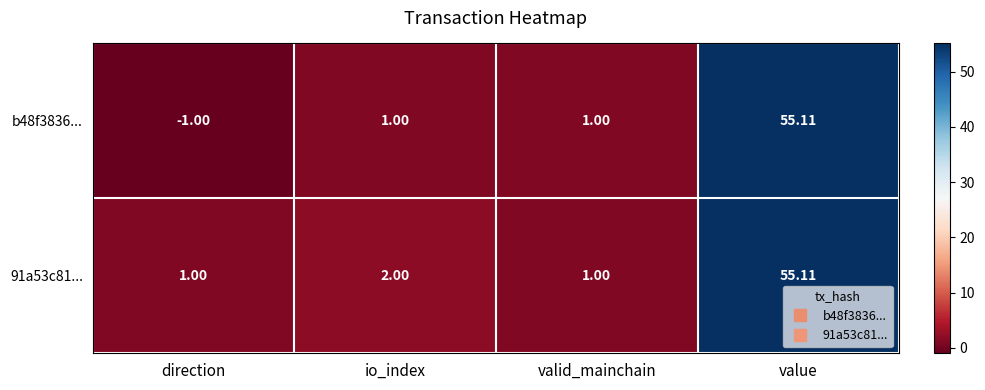

Is the value of 91a53c81... at valid_mainchain greater than the value of b48f3836... at direction?

Yes